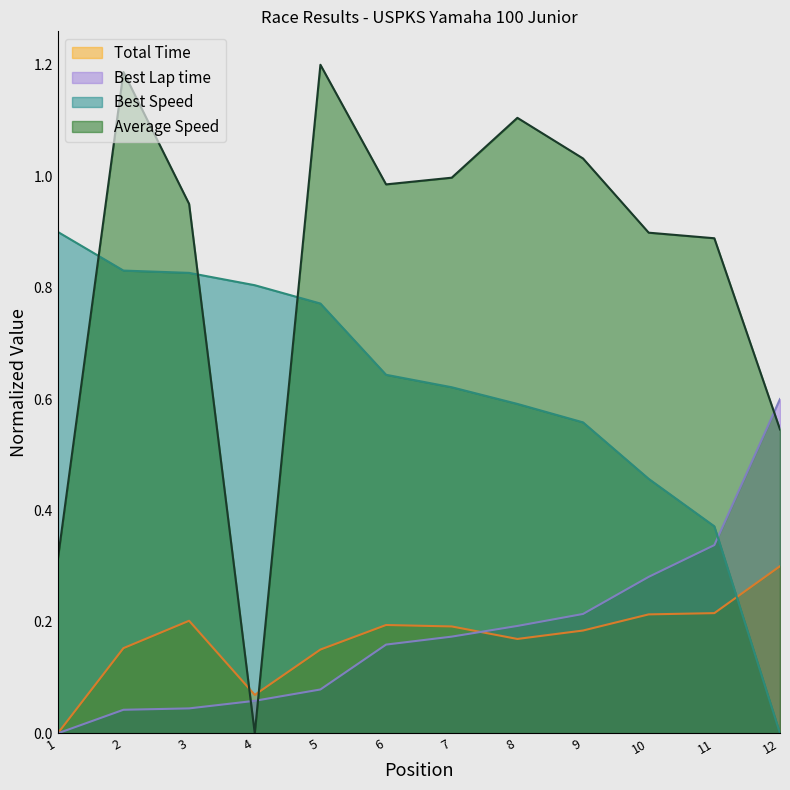

True or false: Best Lap time and Best Speed cross at least once.

True